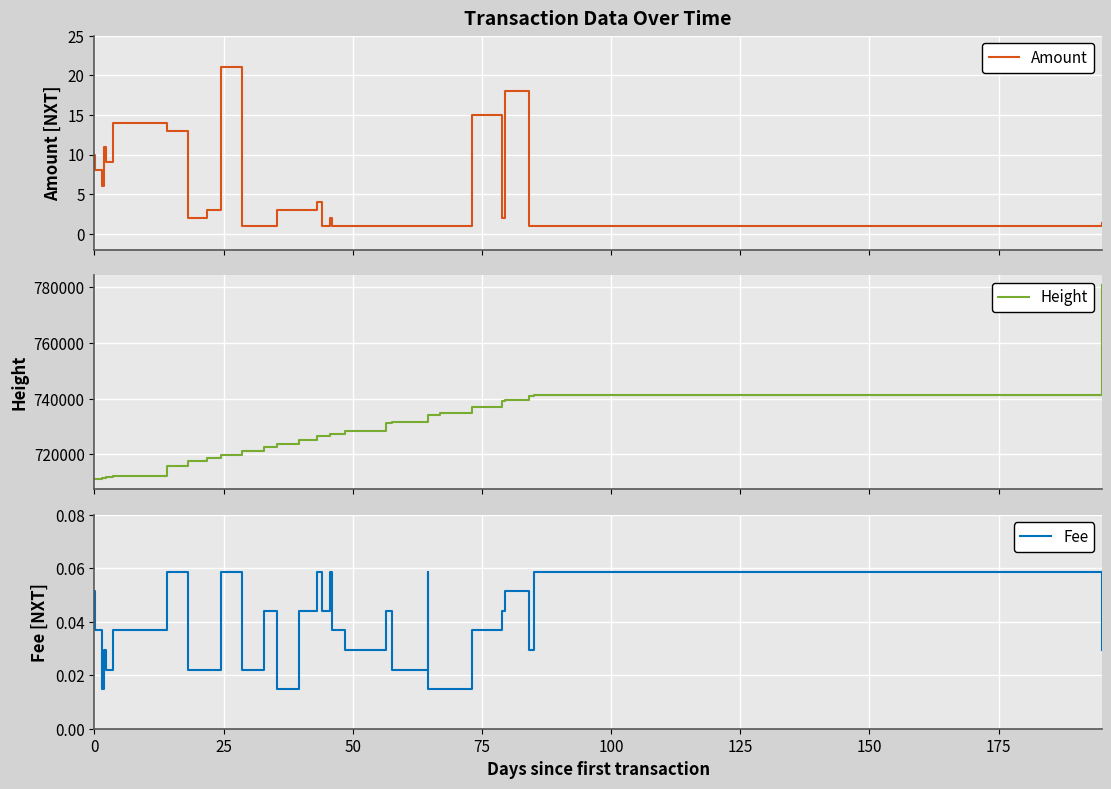

True or false: Fee and Height intersect in this chart.

False